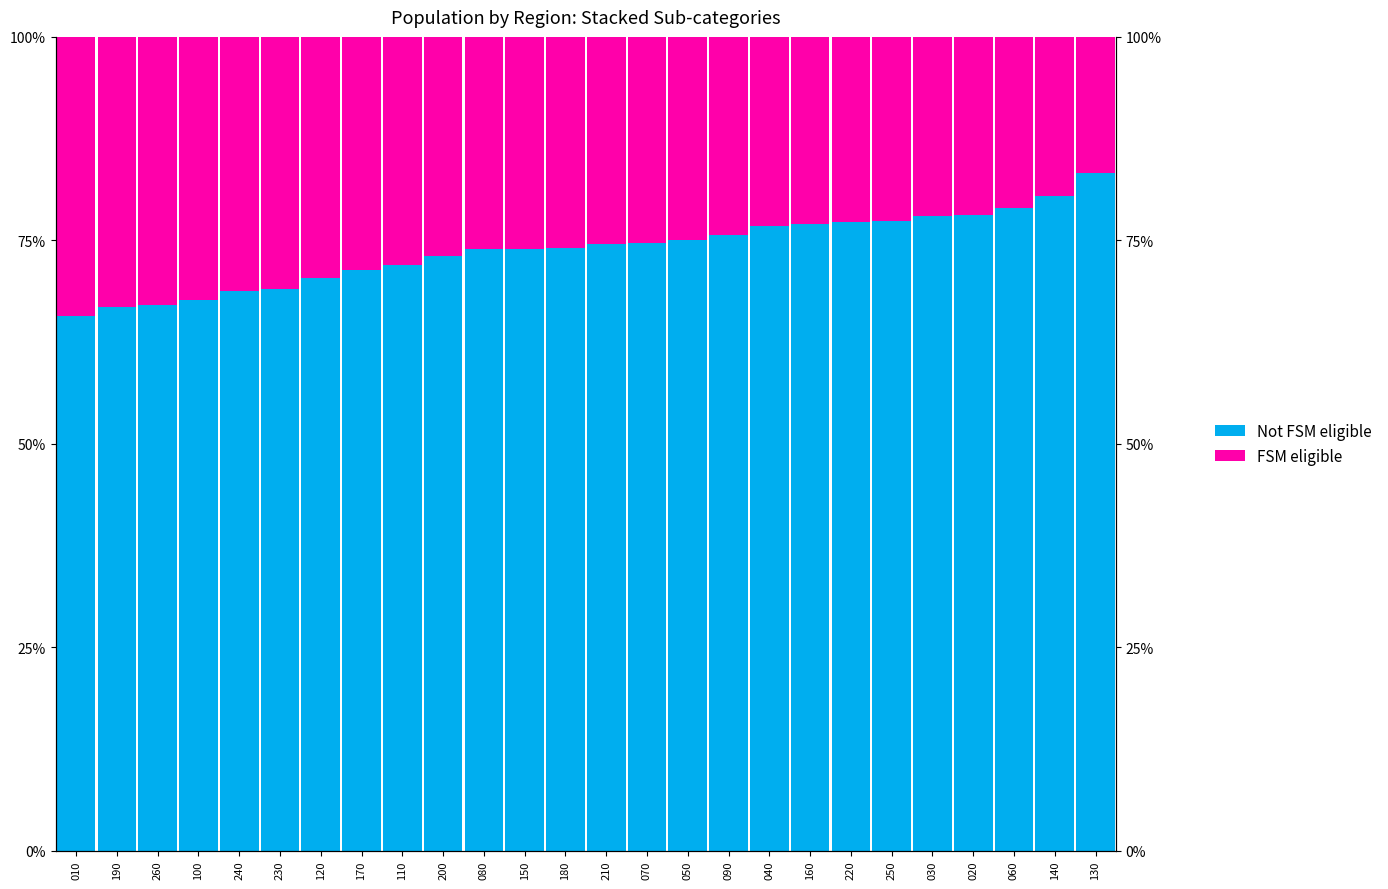

At which category is the sum across all series the highest?

120